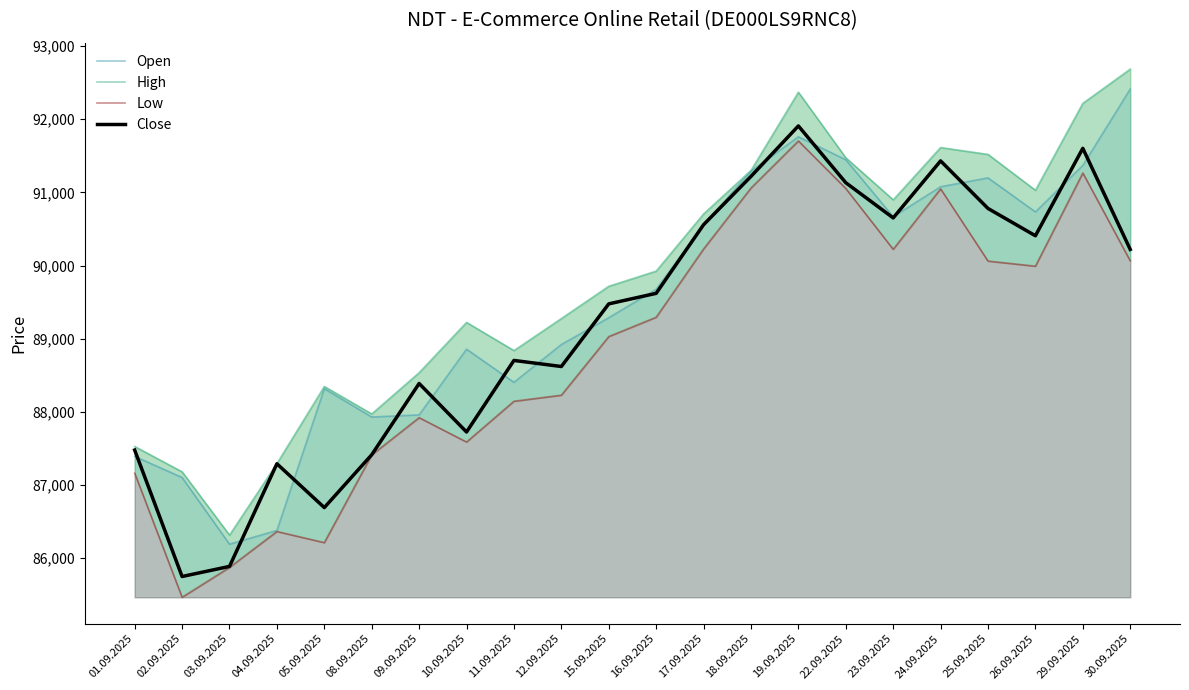

What is the minimum value for High?

86317